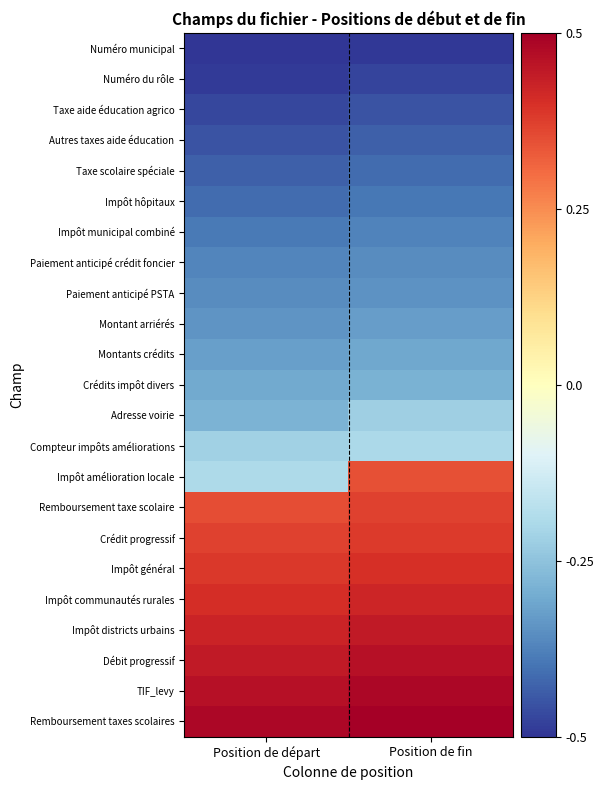

List the series in order of their peak value, highest first.

Remboursement taxes scolaires, TIF_levy, Débit progressif, Impôt districts urbains, Impôt communautés rurales, Impôt général, Crédit progressif, Remboursement taxe scolaire, Impôt amélioration locale, Compteur impôts améliorations, Adresse voirie, Crédits impôt divers, Montants crédits, Montant arriérés, Paiement anticipé PSTA, Paiement anticipé crédit foncier, Impôt municipal combiné, Impôt hôpitaux, Taxe scolaire spéciale, Autres taxes aide éducation, Taxe aide éducation agrico, Numéro du rôle, Numéro municipal